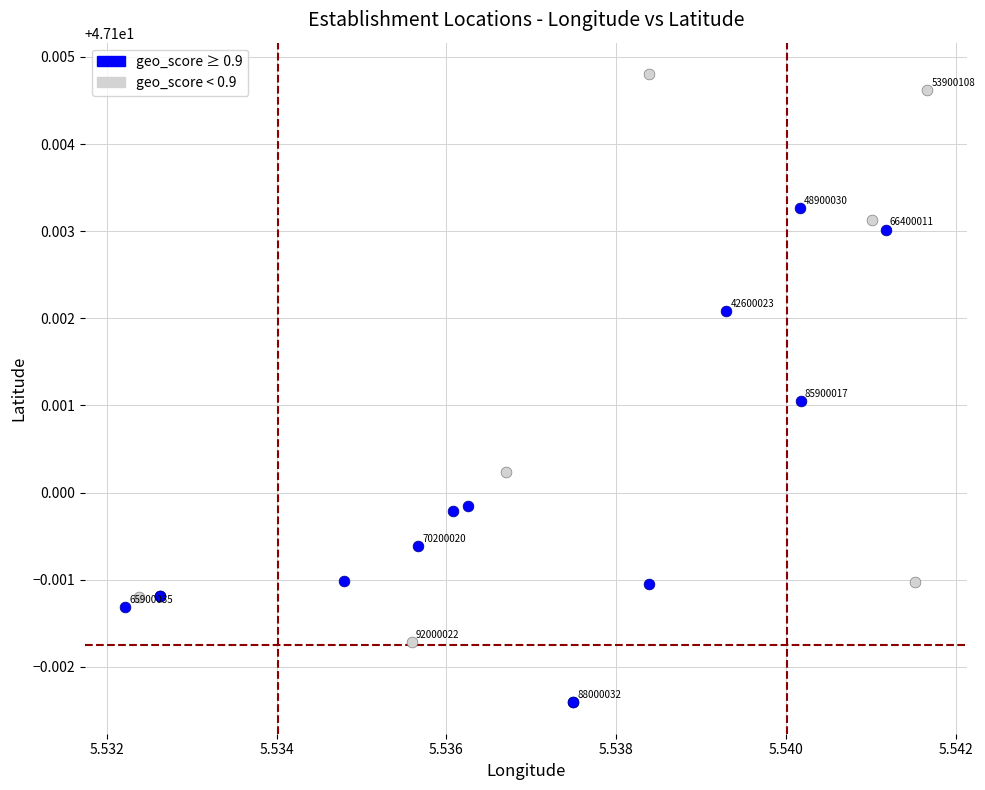

Which series has the widest spread of Y values?

geo_score < 0.9